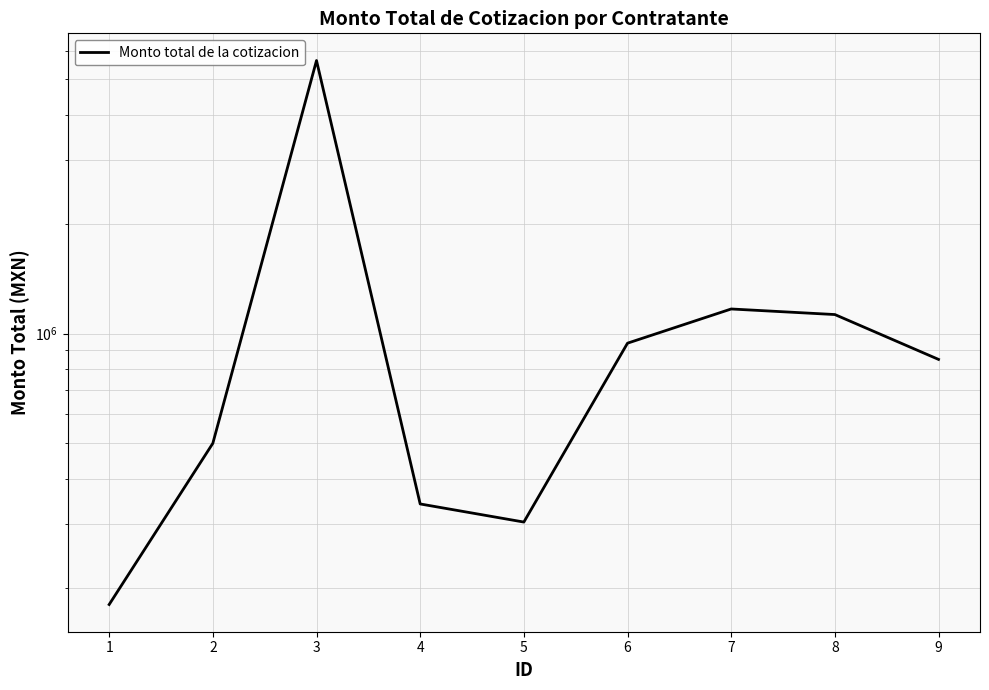

What is the value of the 6th point from the left?

942050.7